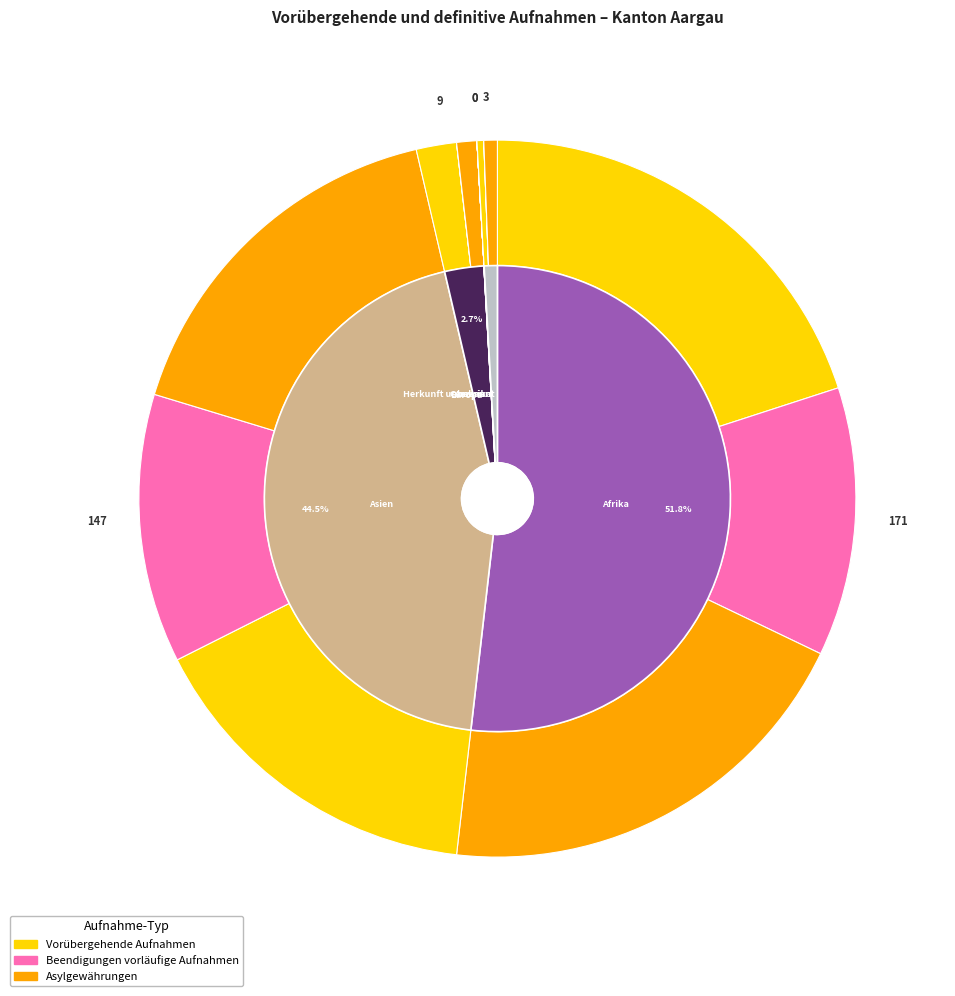

Which slice represents more than half of the pie?

Afrika